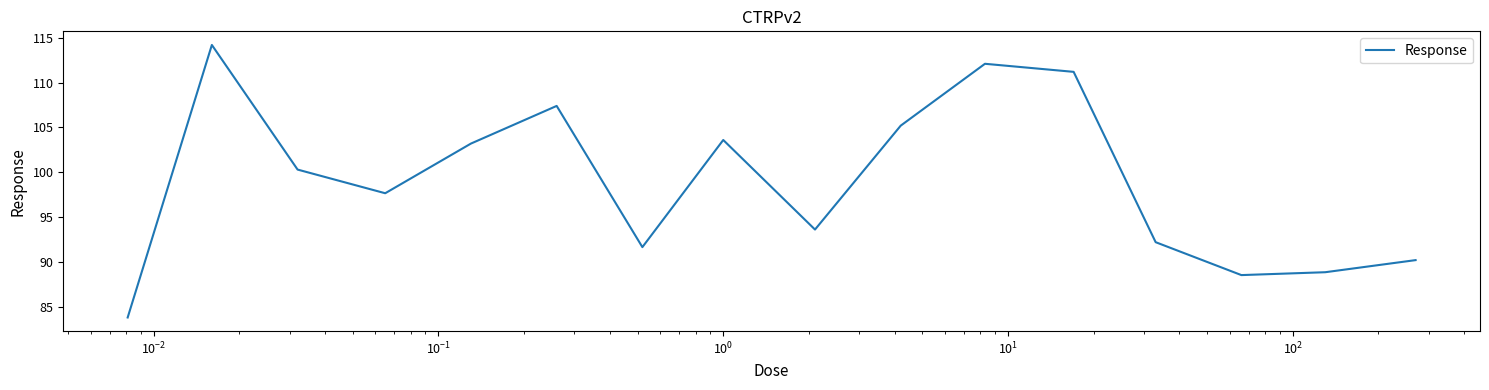

What is the minimum value shown in the chart?

83.8